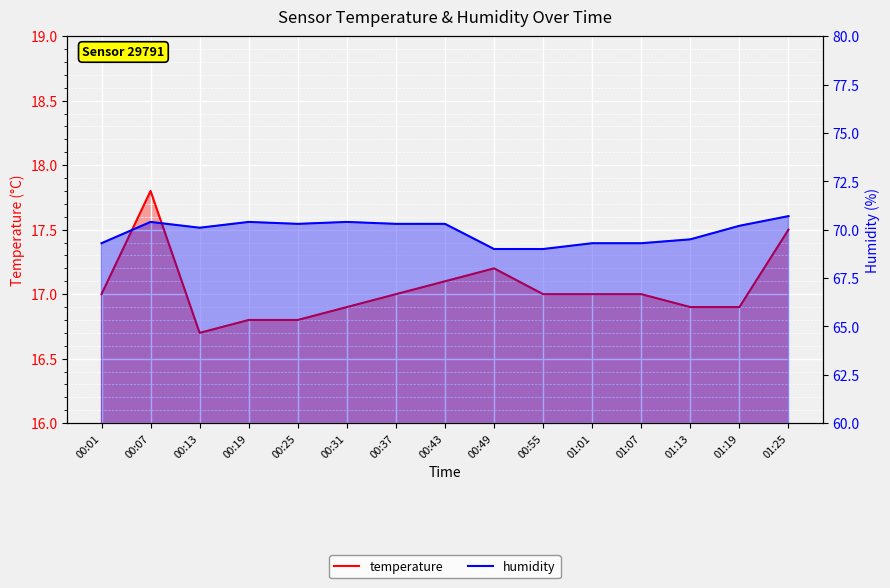

What is the value of the humidity point at the 11th from the left?

69.3